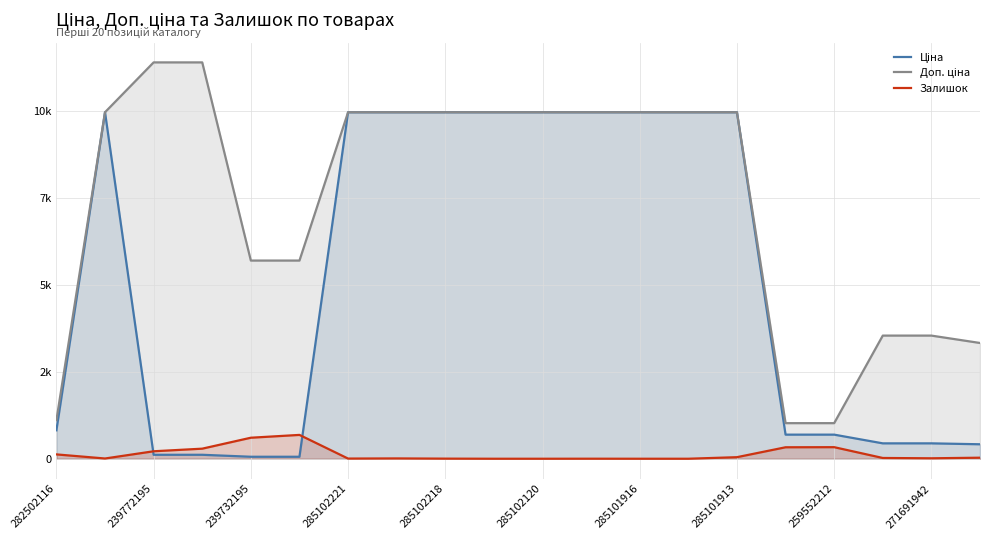

What is the average value of the Залишок series?

135.9